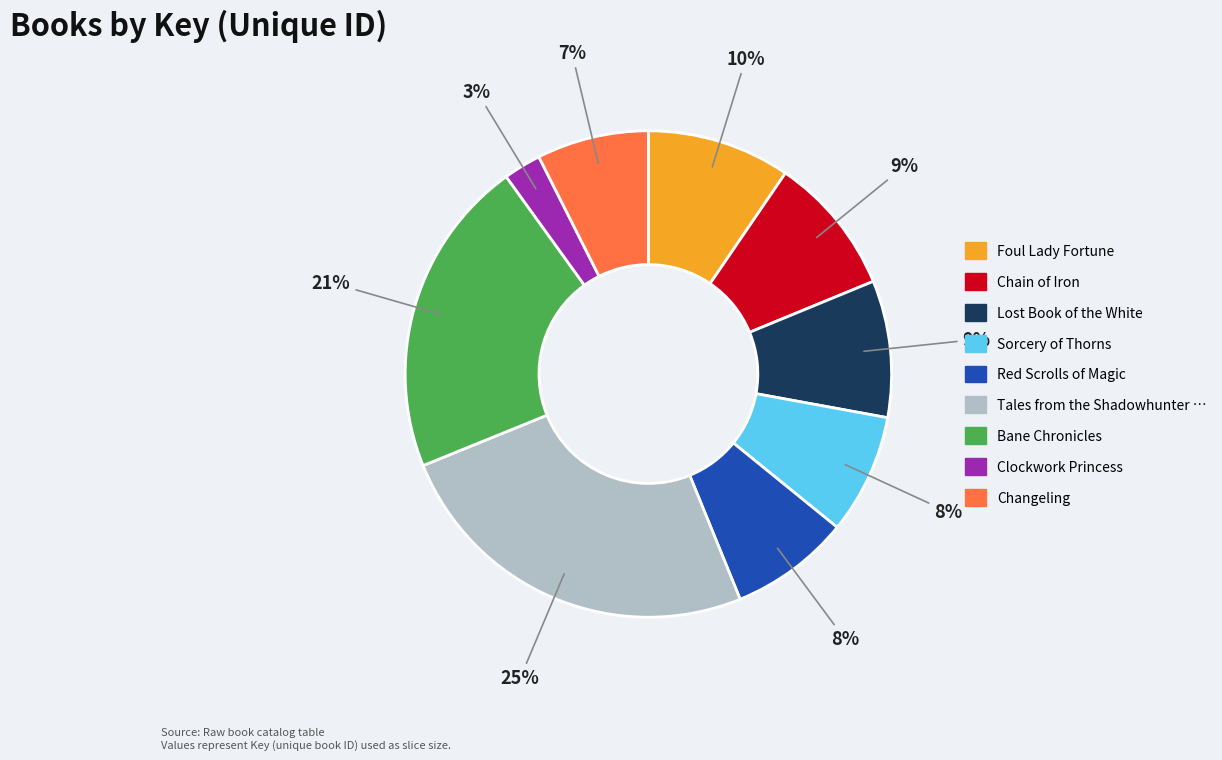

To the nearest percent, what is the average slice percentage?

11%